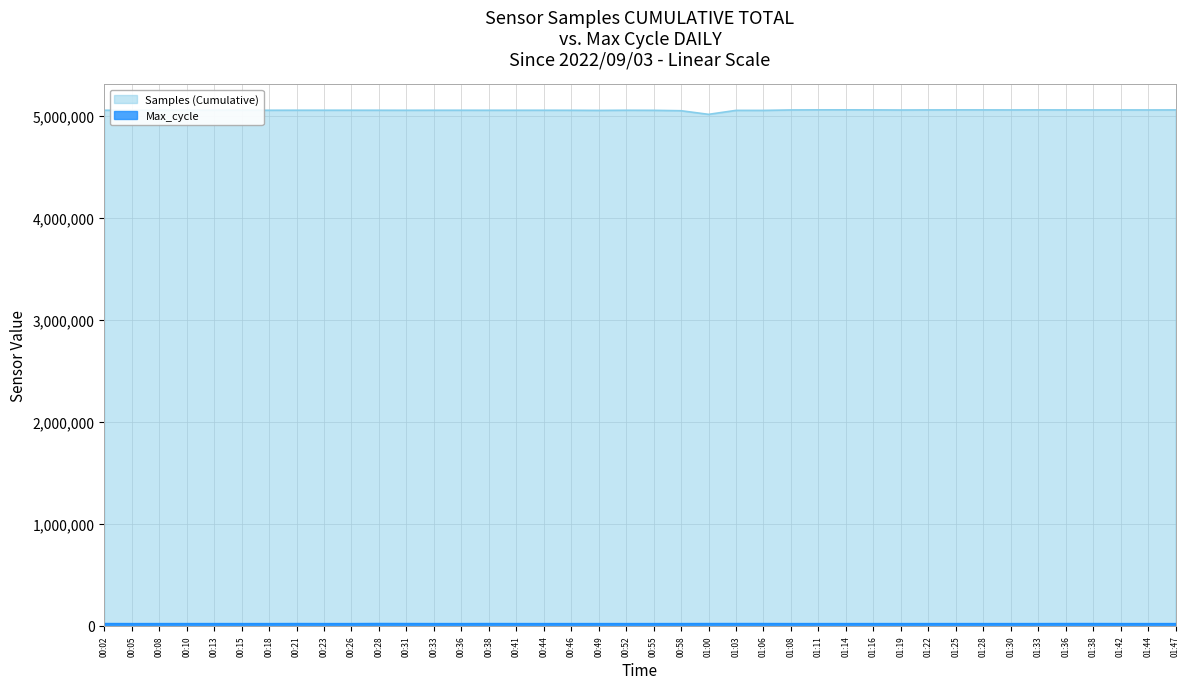

At which category does Max_cycle reach its first local peak?

00:10